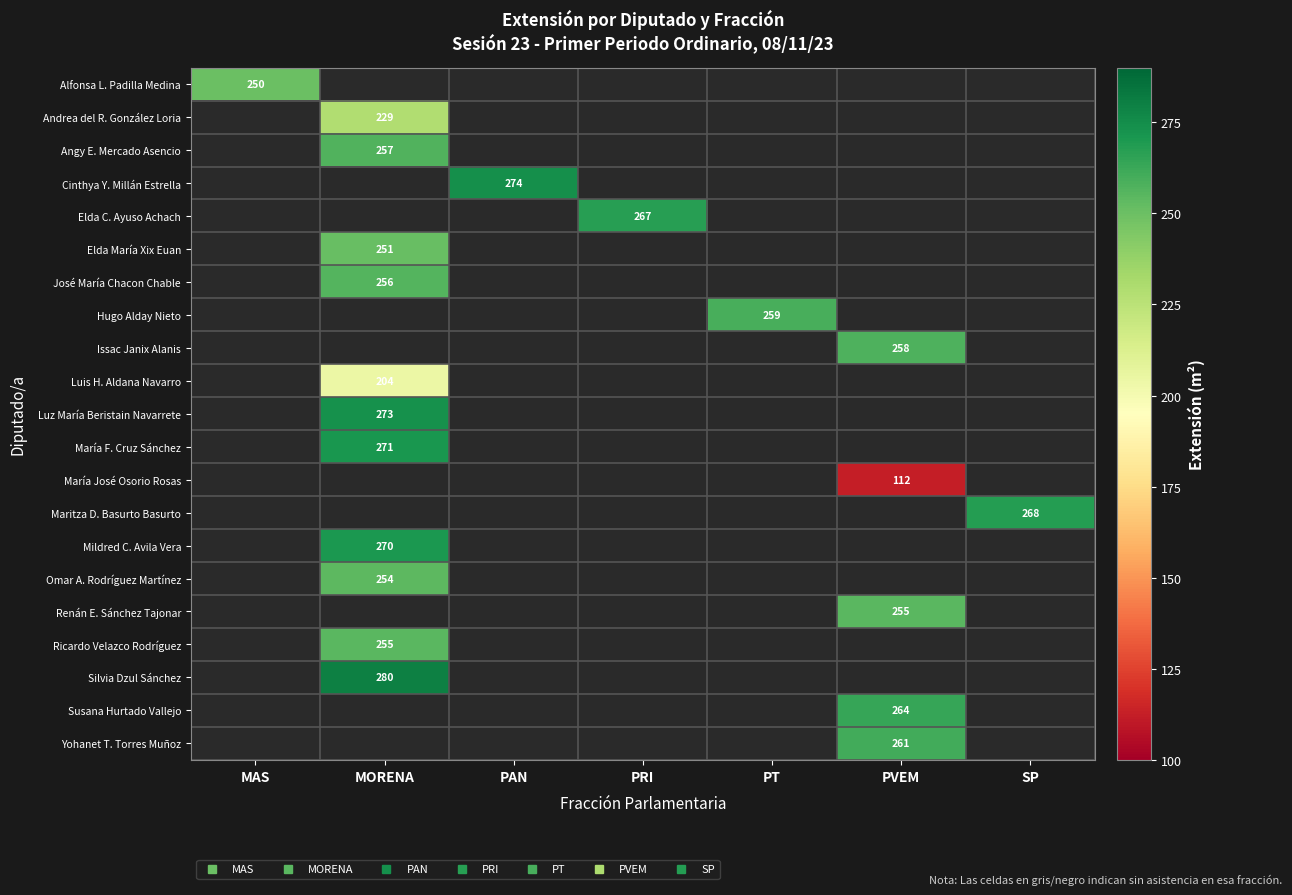

Is the value of Silvia Dzul Sánchez at PVEM greater than the value of Andrea del R. González Loria at PVEM?

No